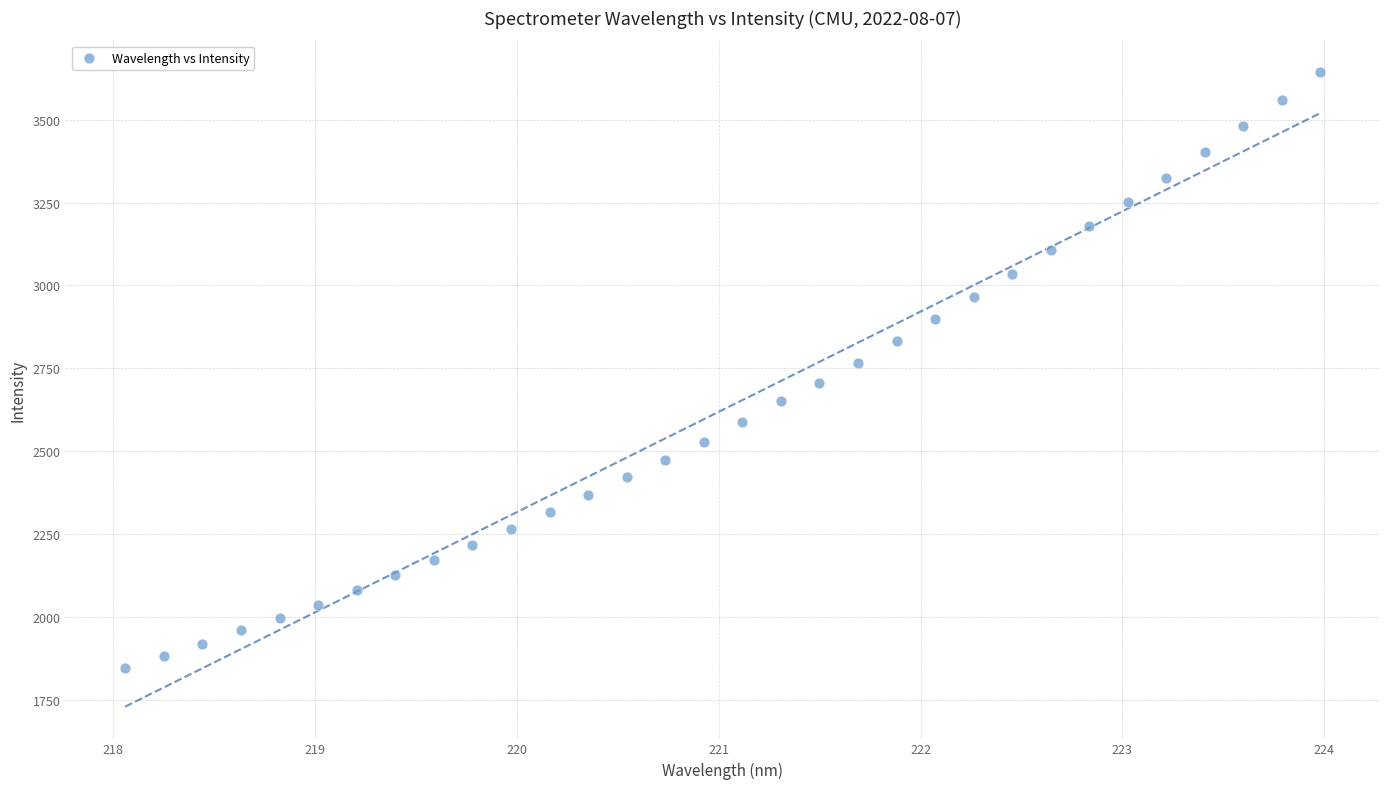

What is the range of X values (max minus min)?

5.9